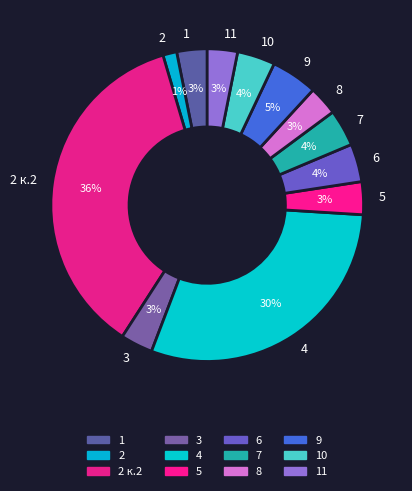

To the nearest percent, what is the combined percentage of 4 and 11?

33%